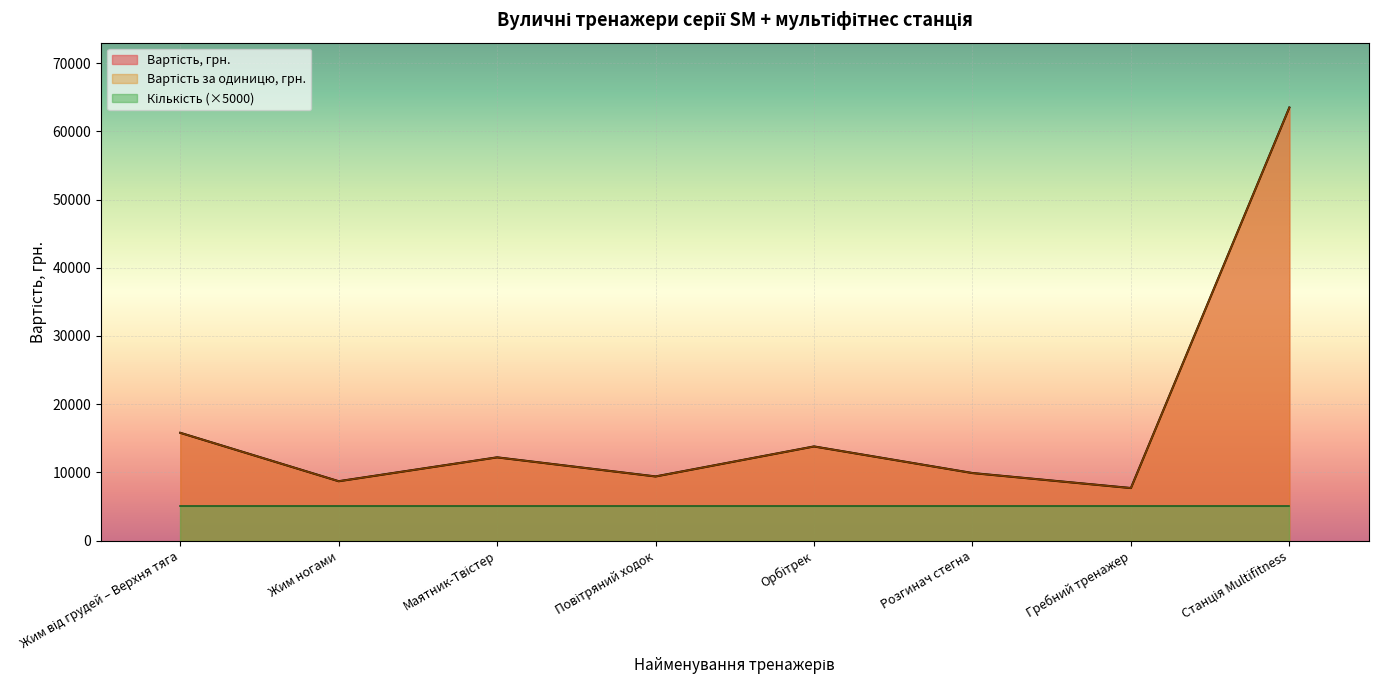

What position from the right is Станція Multifitness?

1